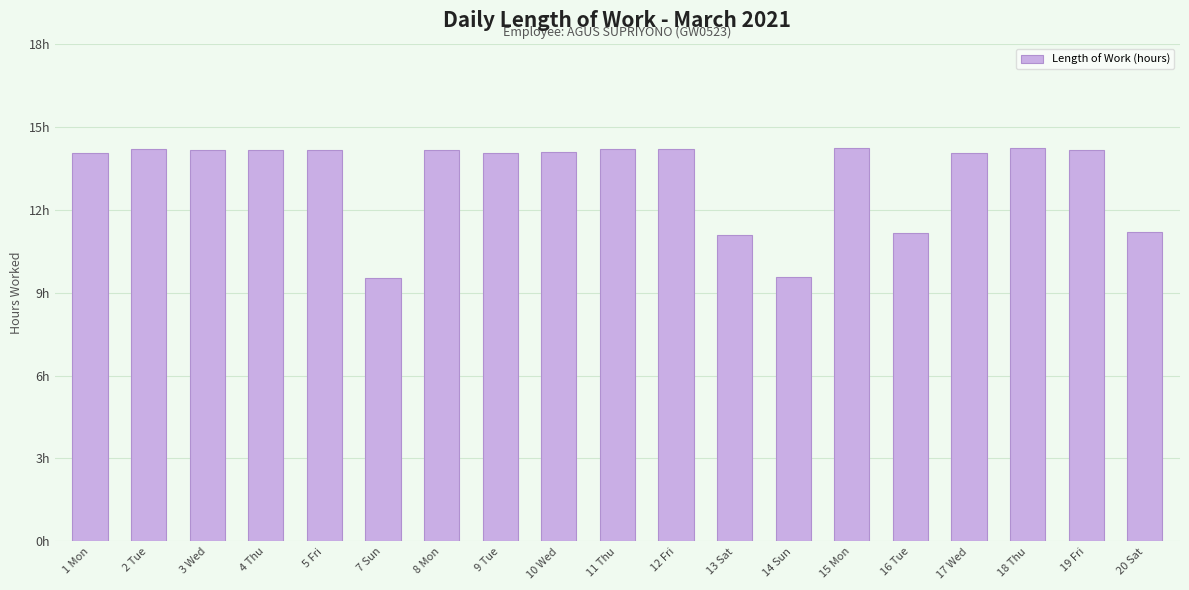

What is the label of the 6th bar from the left?

7 Sun